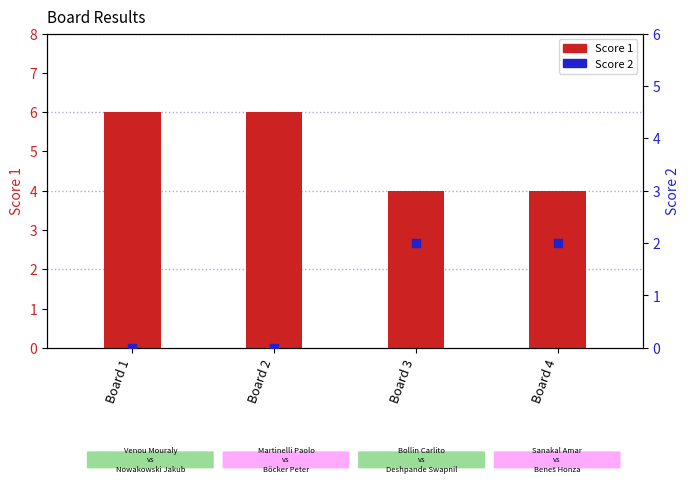

Is the value of Score 1 at Board 3 greater than the value of Score 2 at Board 3?

Yes